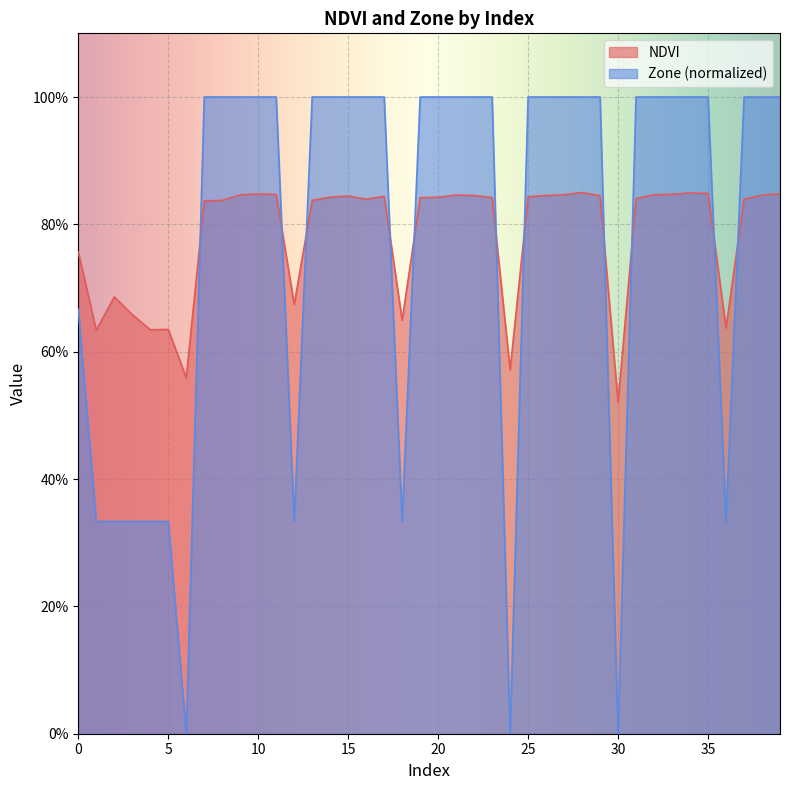

Where do Zone and NDVI first cross each other?

6 and 7